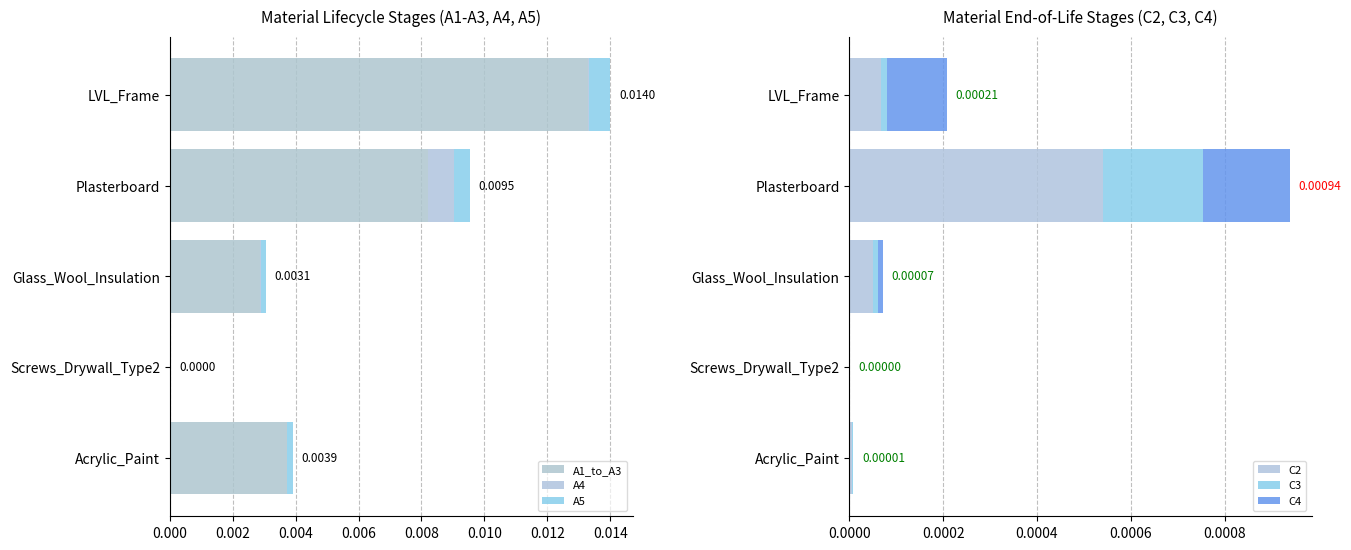

Which category has the highest value in the C2 series?

Plasterboard